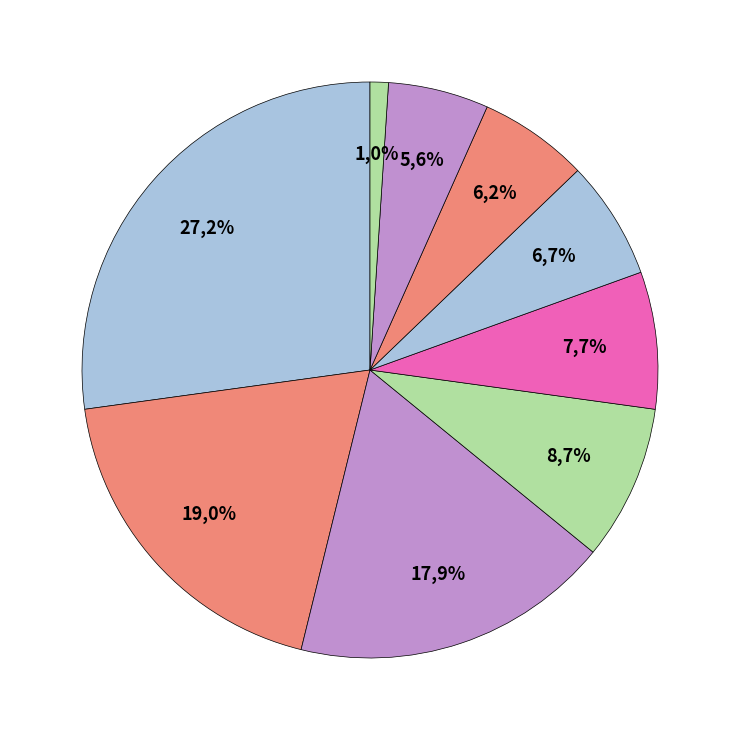

To the nearest percent, what is the average slice percentage?

11%